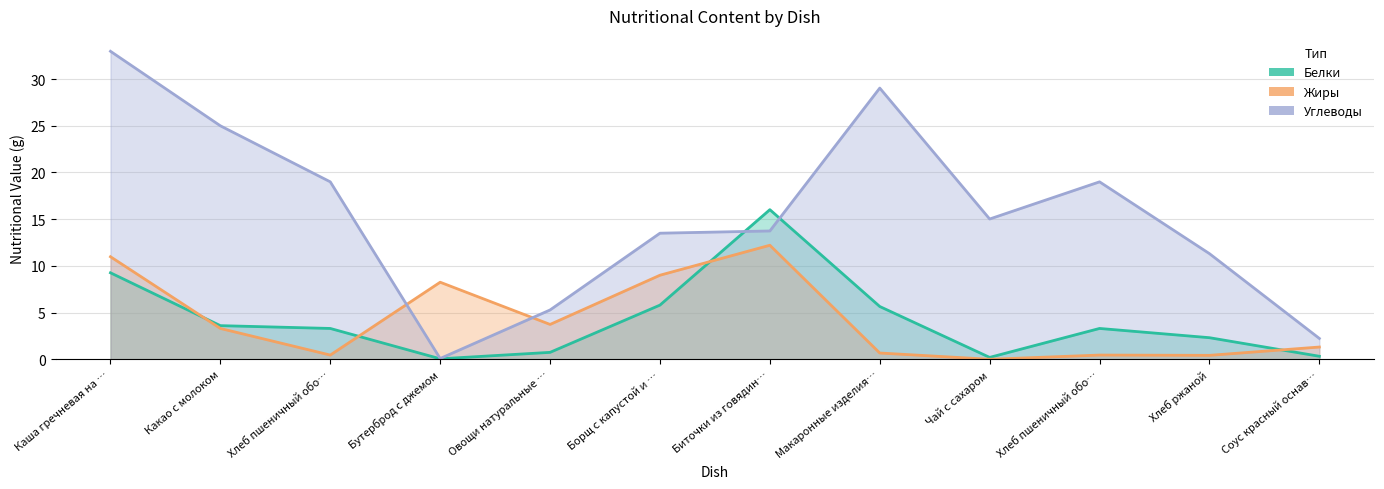

How many lines are shown in the chart?

3